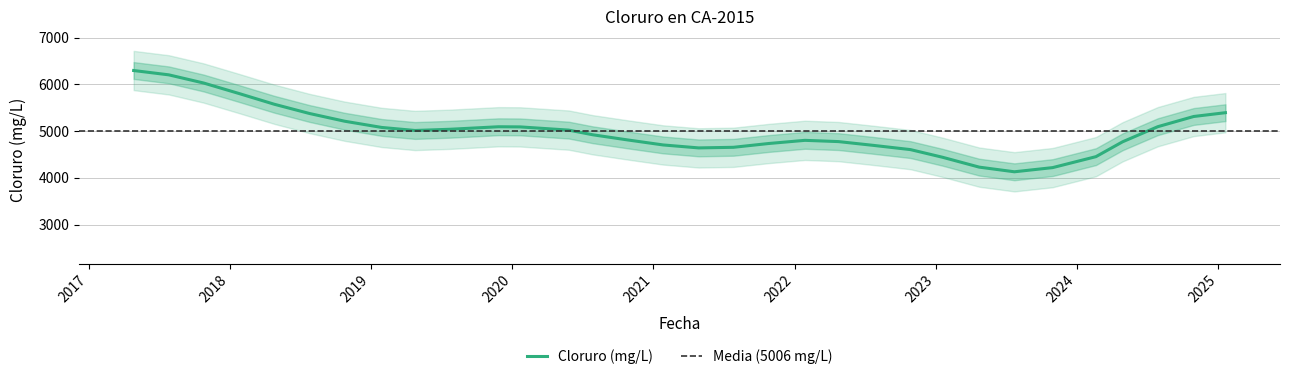

What is the change in value from 2019-11-27 to 2020-10-27?

-482.5